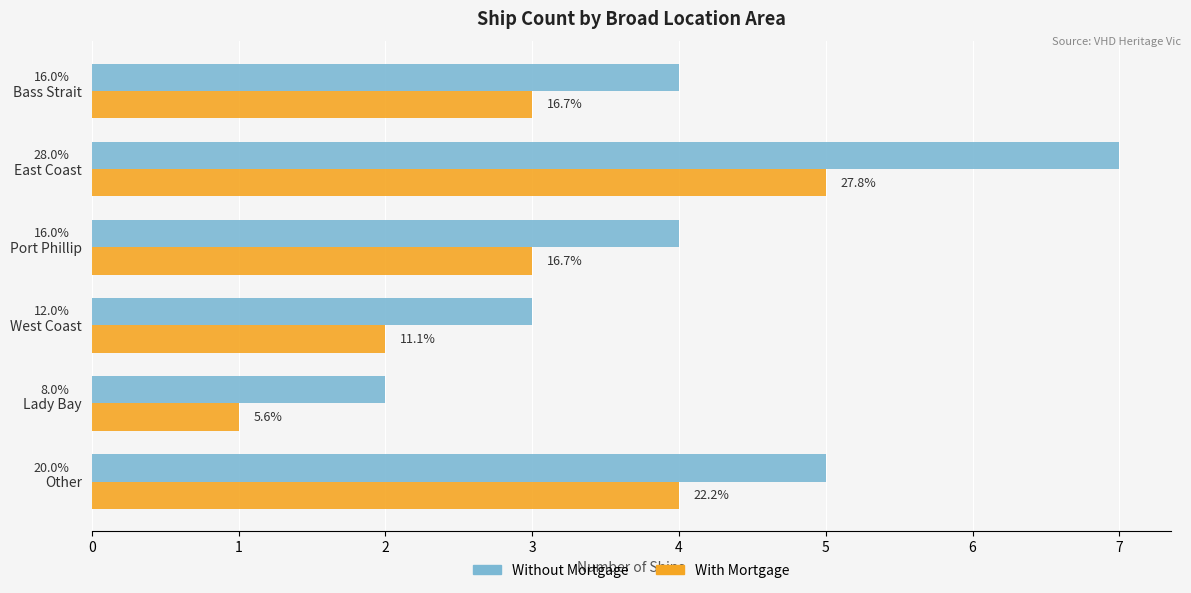

What are all the series names shown in the legend?

Without Mortgage, With Mortgage